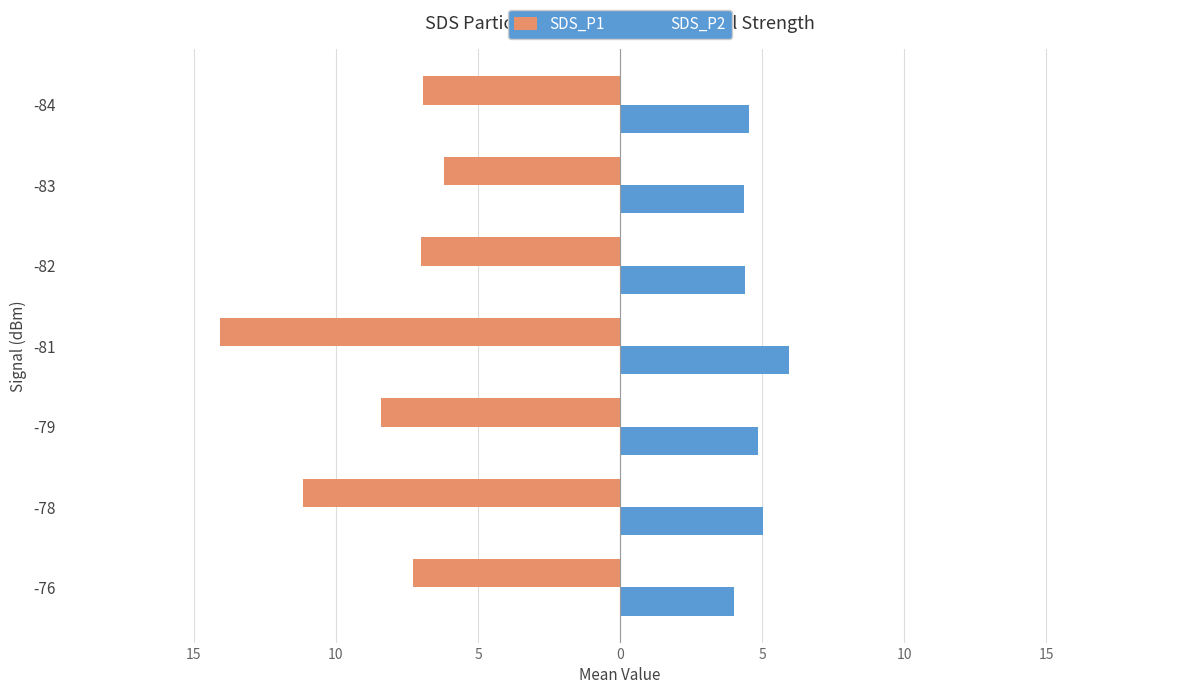

What are all the series names shown in the legend?

SDS_P1, SDS_P2